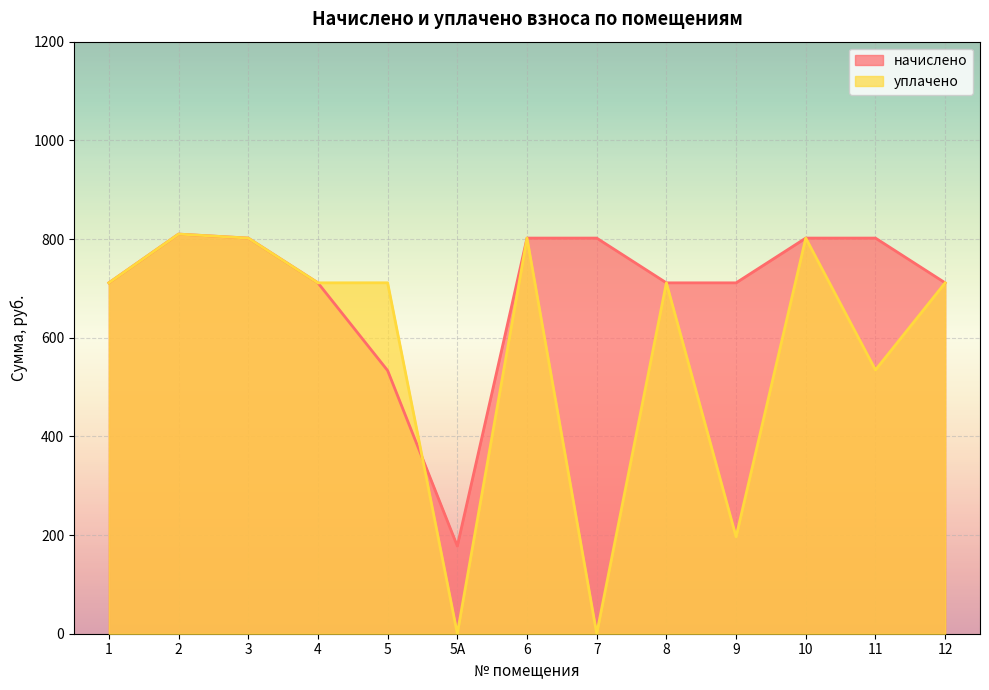

What is the lowest value of the начислено series?

177.7